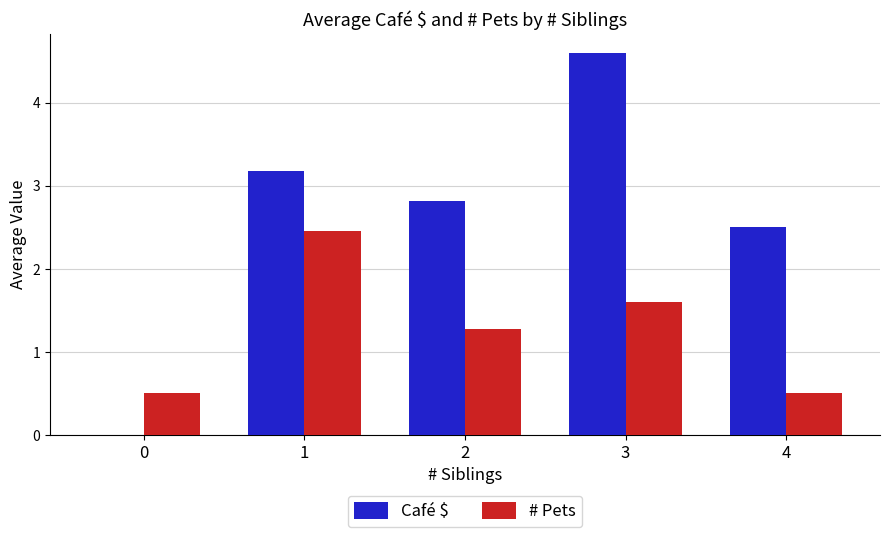

Reading left to right, transcribe all the data shown in this chart.

Café $: 0=0.0	1=3.2	2=2.8	3=4.6	4=2.5
# Pets: 0=0.5	1=2.5	2=1.3	3=1.6	4=0.5